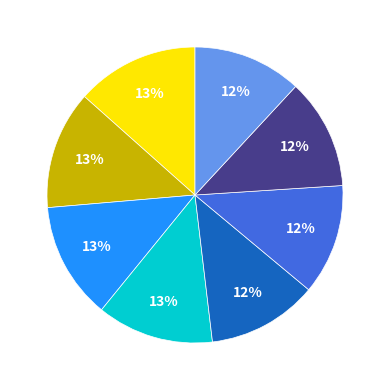

Does any single category account for the majority?

No